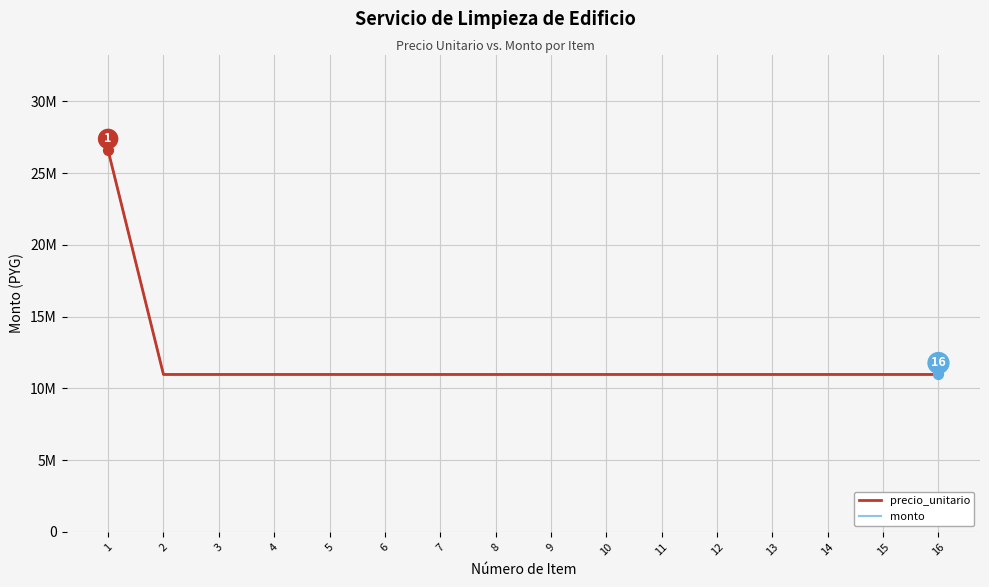

At how many categories does at least one series exceed 17211308?

1